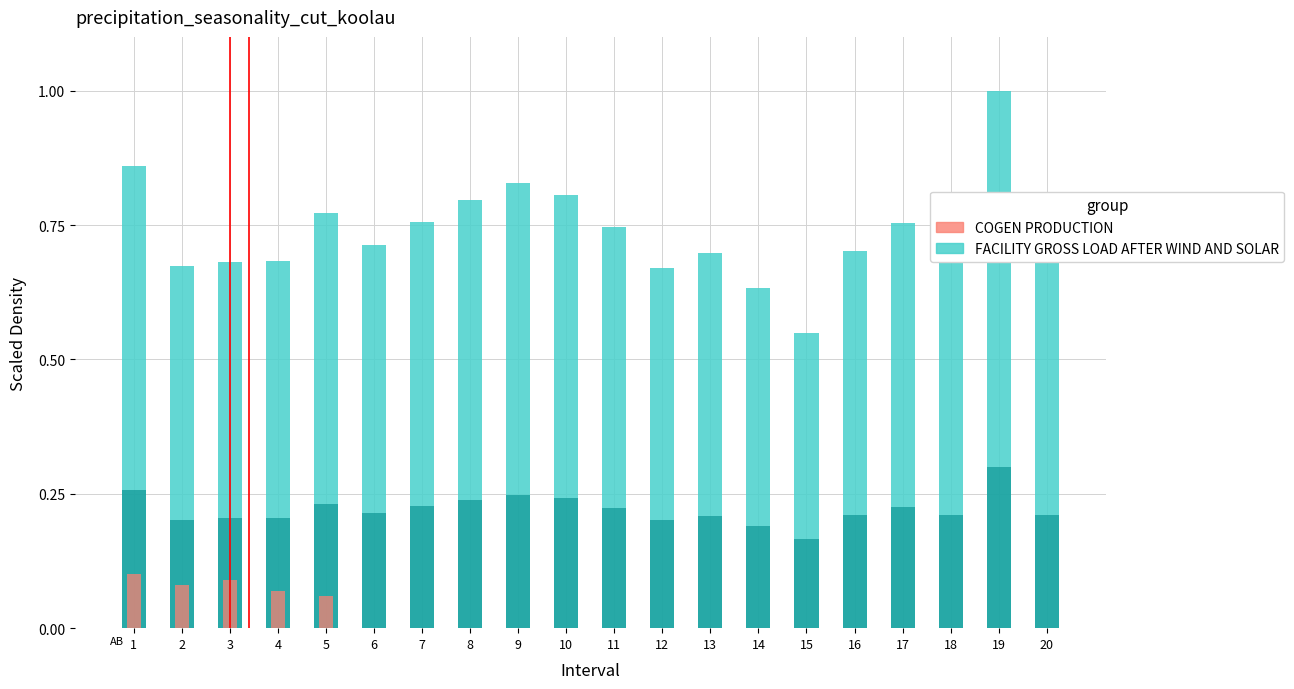

Does the chart contain any negative values?

No